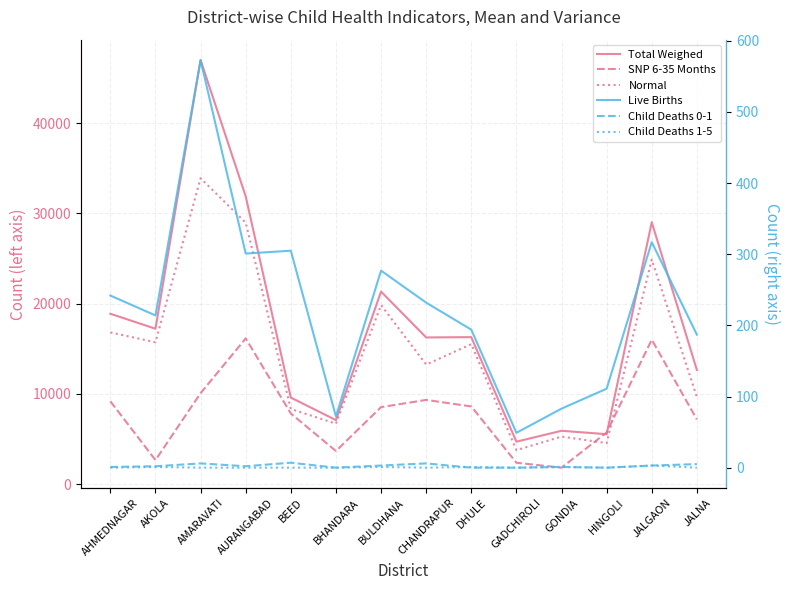

In Normal, how many points are lower than both neighbors (excluding endpoints)?

5